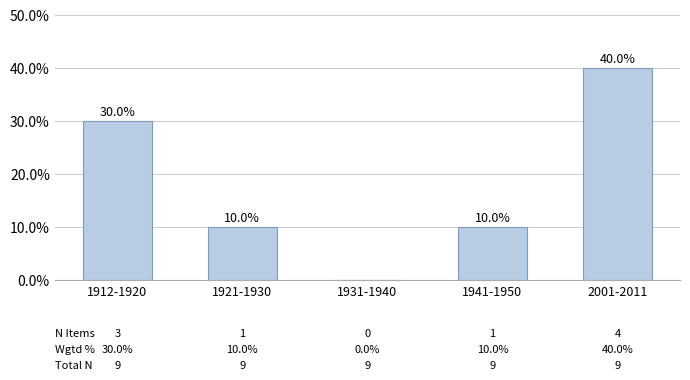

Which has a higher value, 1931-1940 or 1921-1930?

1921-1930